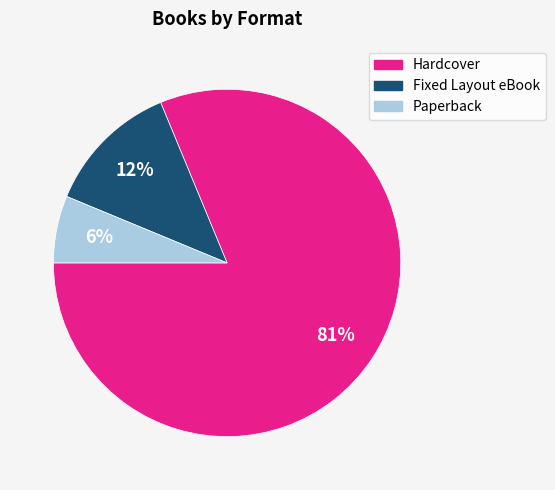

To the nearest percent, what is the difference between the Fixed Layout eBook and Paperback slice percentages?

6%